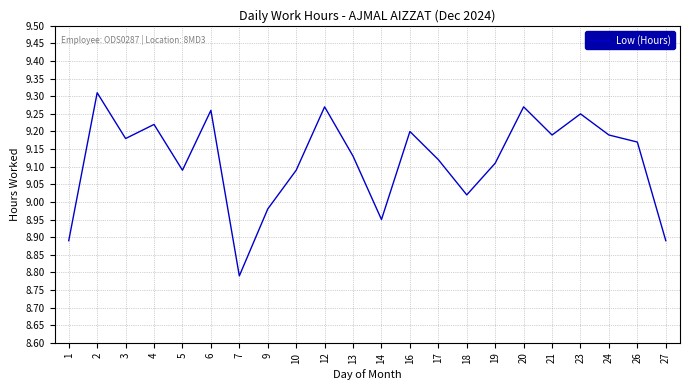

Which label corresponds to the smallest value in the chart?

7